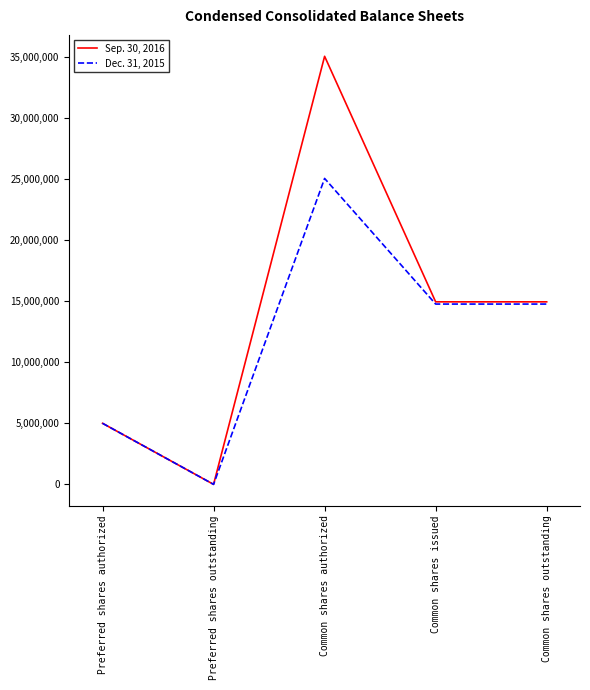

How many lines are shown in the chart?

2